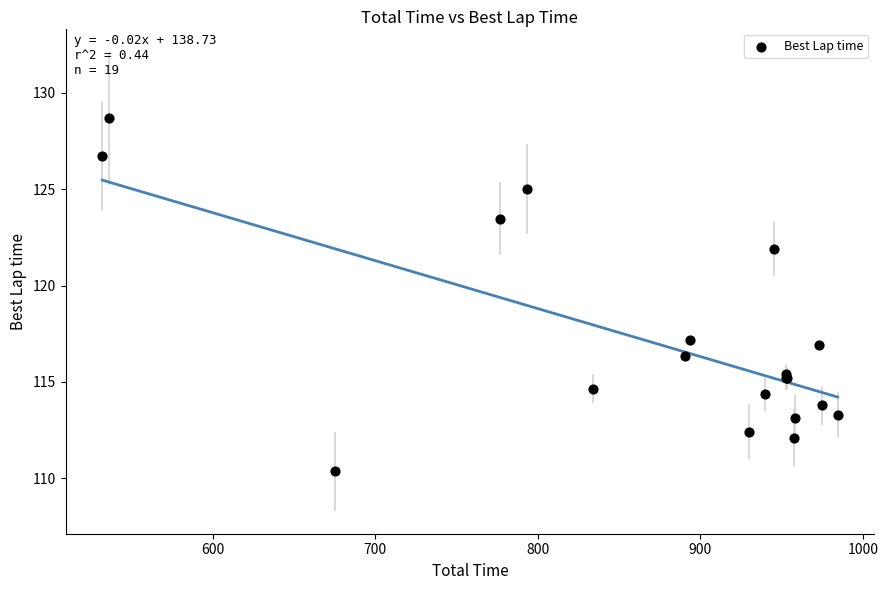

What Y value in the scatter plot is closest to 119?

117.2